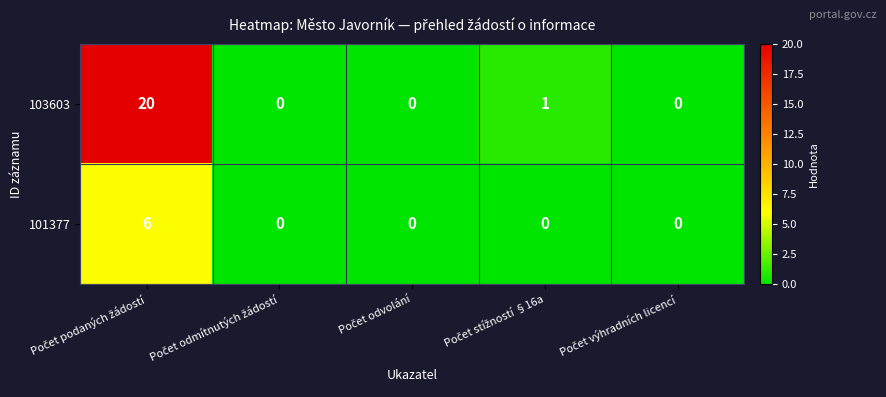

List the series in order of their overall mean, highest first.

103603, 101377